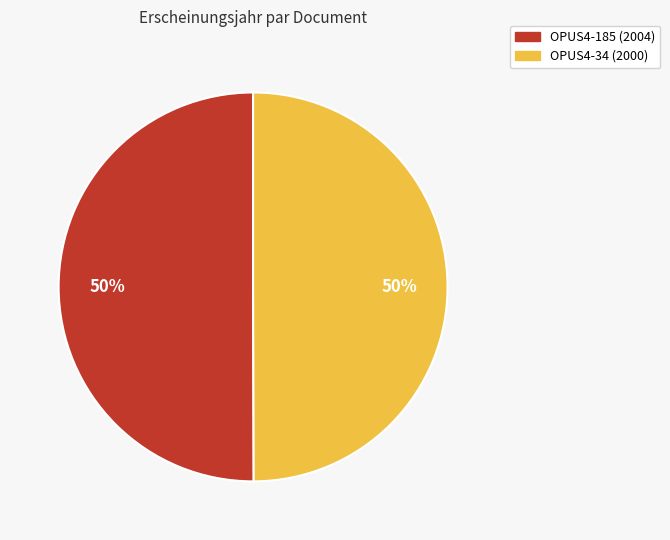

What is the ratio of the value at OPUS4-185 to the value at OPUS4-34?

1.0